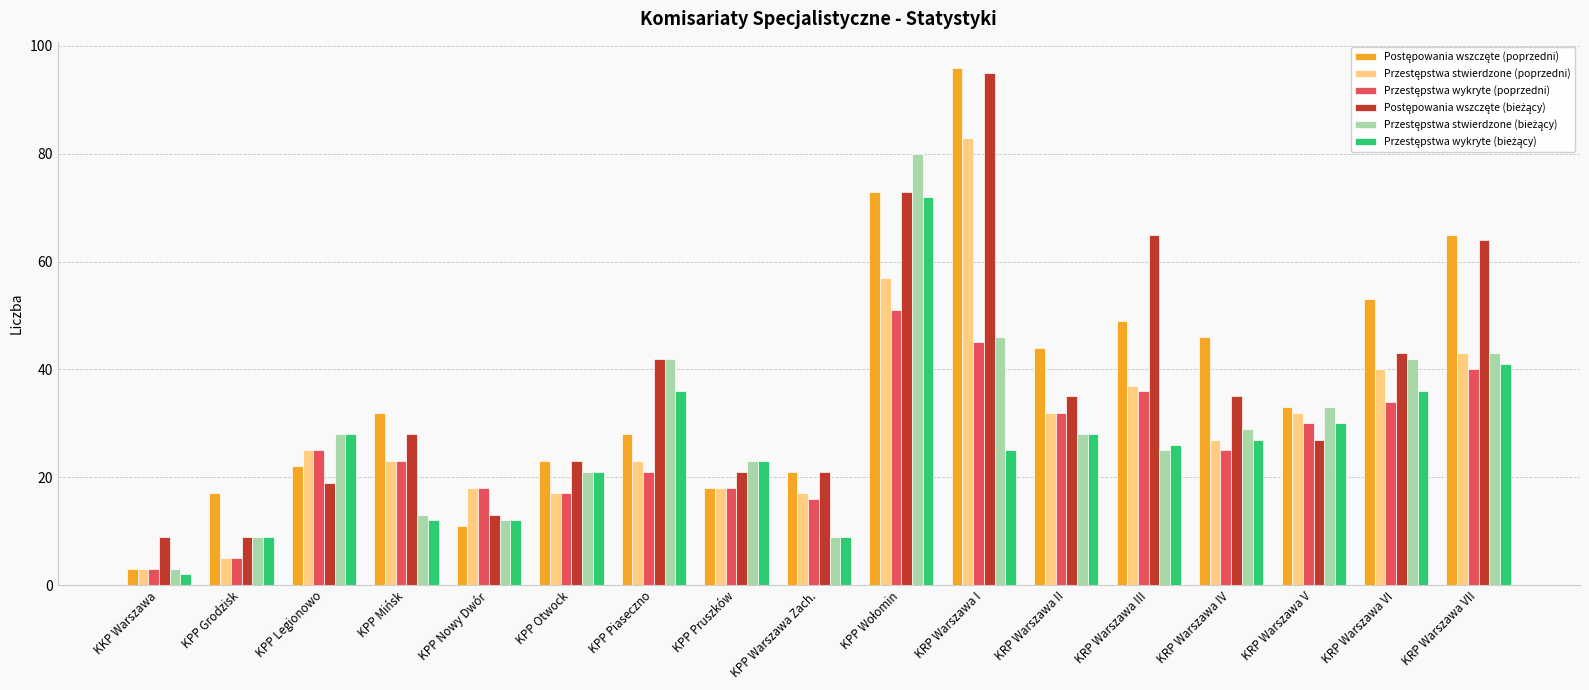

At how many categories does at least one series exceed 90?

1